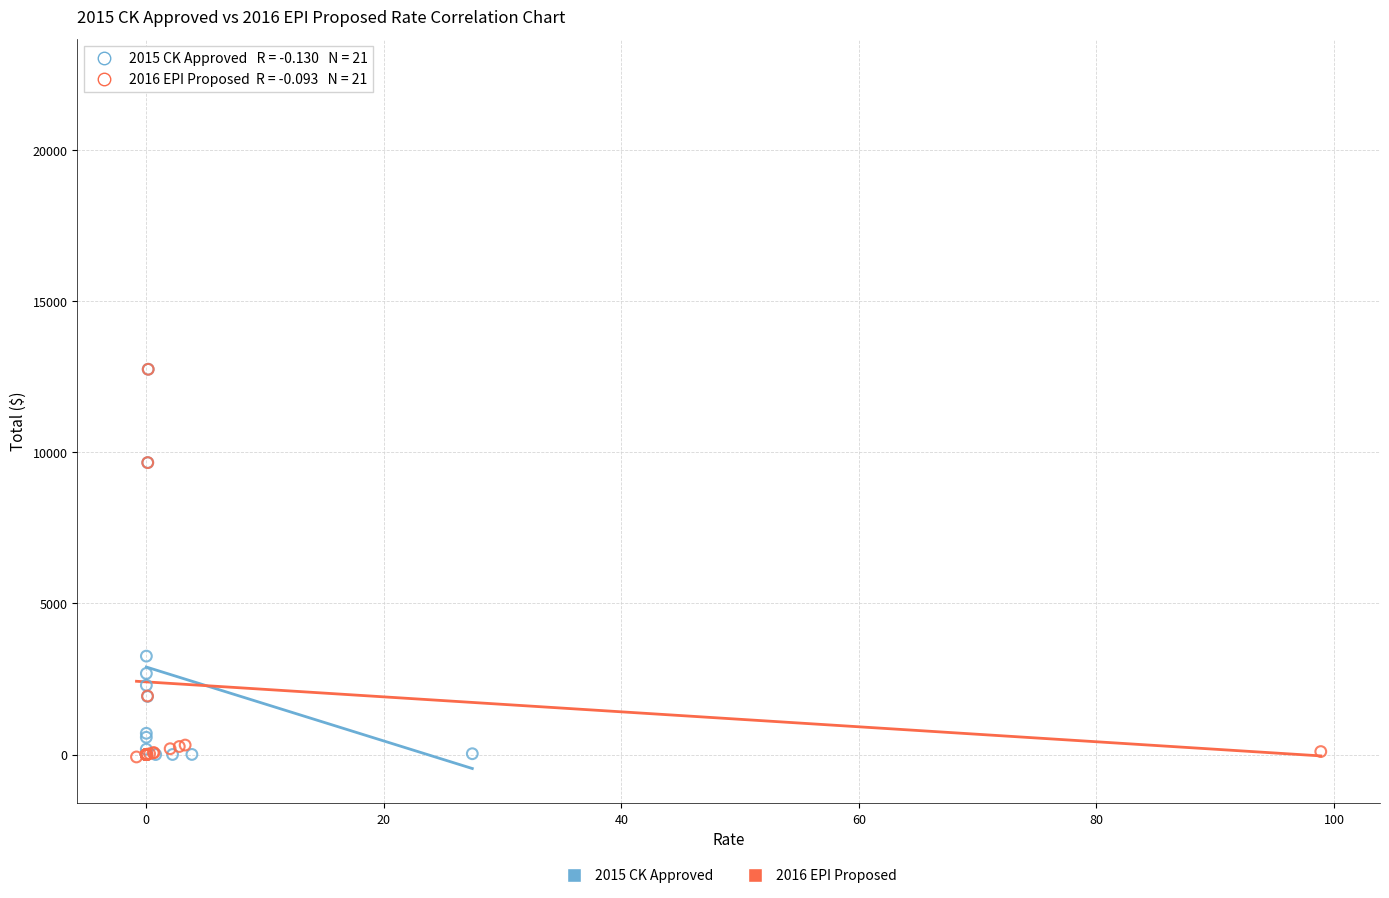

What are all the series names shown in the legend?

2015 CK Approved, 2016 EPI Proposed